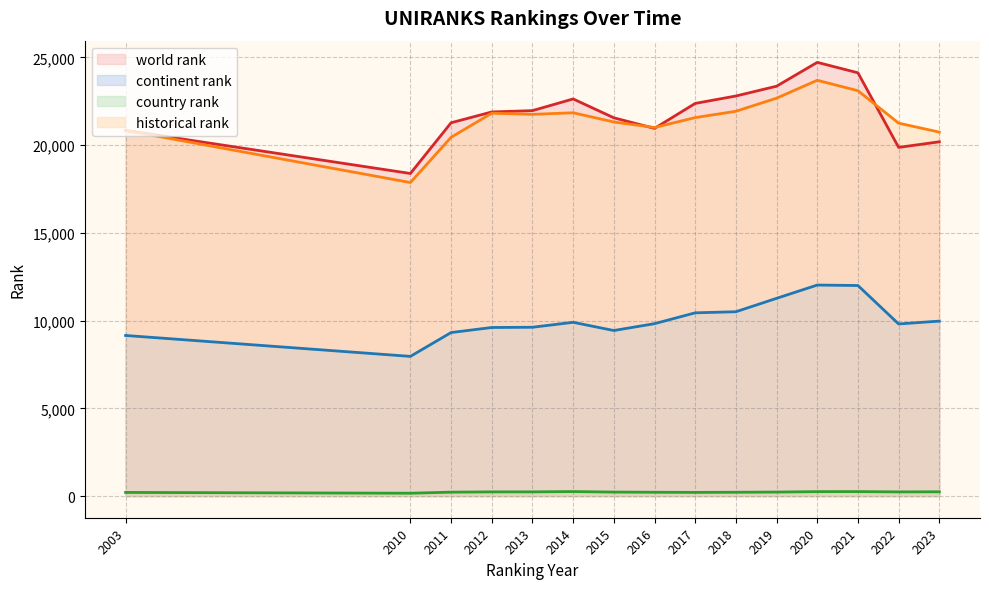

Reading left to right, extract all data points from this chart.

world rank: 2003=20837.0	2010=18382.0	2011=21272.0	2012=21888.0	2013=21964.0	2014=22630.0	2015=21556.0	2016=20952.0	2017=22375.0	2018=22798.0	2019=23356.0	2020=24715.0	2021=24119.0	2022=19869.0	2023=20188.0
continent rank: 2003=9151.0	2010=7959.0	2011=9317.0	2012=9605.0	2013=9619.0	2014=9901.0	2015=9433.0	2016=9823.0	2017=10441.0	2018=10503.0	2019=11267.0	2020=12024.0	2021=11998.0	2022=9807.0	2023=9969.0
country rank: 2003=206.0	2010=161.0	2011=221.0	2012=237.0	2013=238.0	2014=255.0	2015=226.0	2016=216.0	2017=208.0	2018=216.0	2019=227.0	2020=251.0	2021=253.0	2022=237.0	2023=242.0
historical rank: 2003=20837.0	2010=17866.0	2011=20443.0	2012=21818.0	2013=21750.5	2014=21842.0	2015=21317.0	2016=21004.0	2017=21566.0	2018=21927.5	2019=22673.5	2020=23693.5	2021=23098.0	2022=21250.5	2023=20739.5